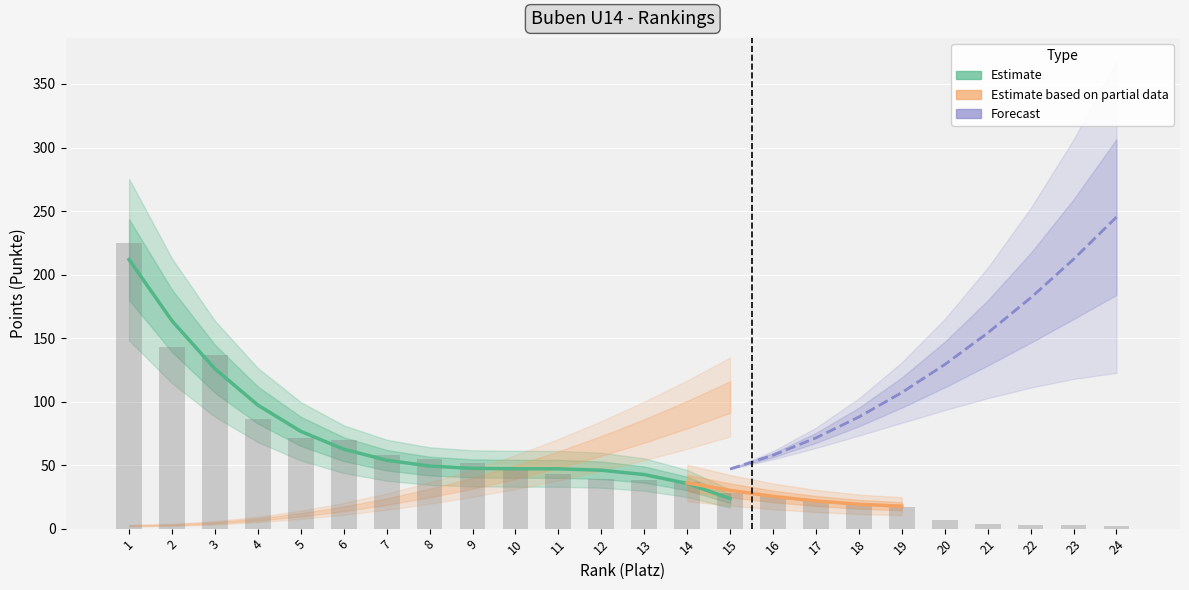

List the labels in order of value, smallest first.

24, 22, 23, 21, 20, 19, 18, 17, 16, 15, 14, 13, 12, 11, 10, 9, 8, 7, 6, 5, 4, 3, 2, 1